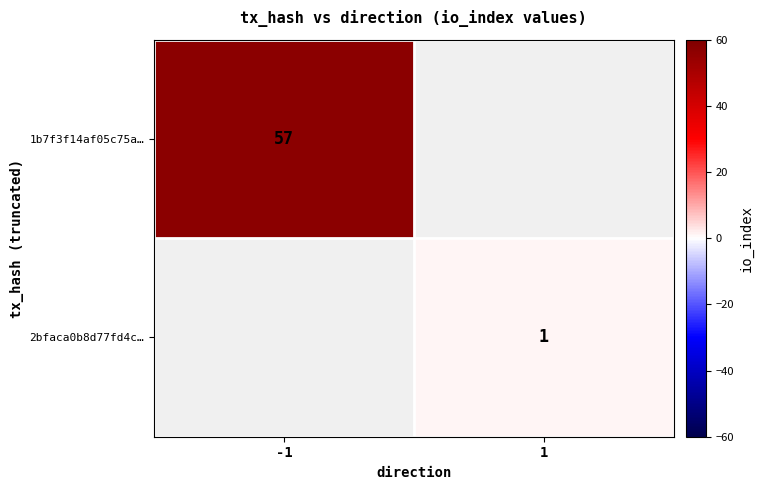

True or false: 1b7f3f14af05c75a… has a value of 13 at -1.

False